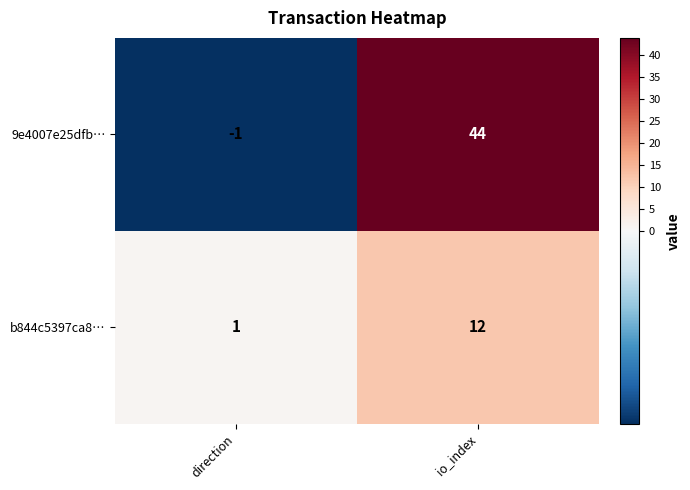

Rank the series by their maximum value, from highest to lowest.

9e4007e25dfb…, b844c5397ca8…